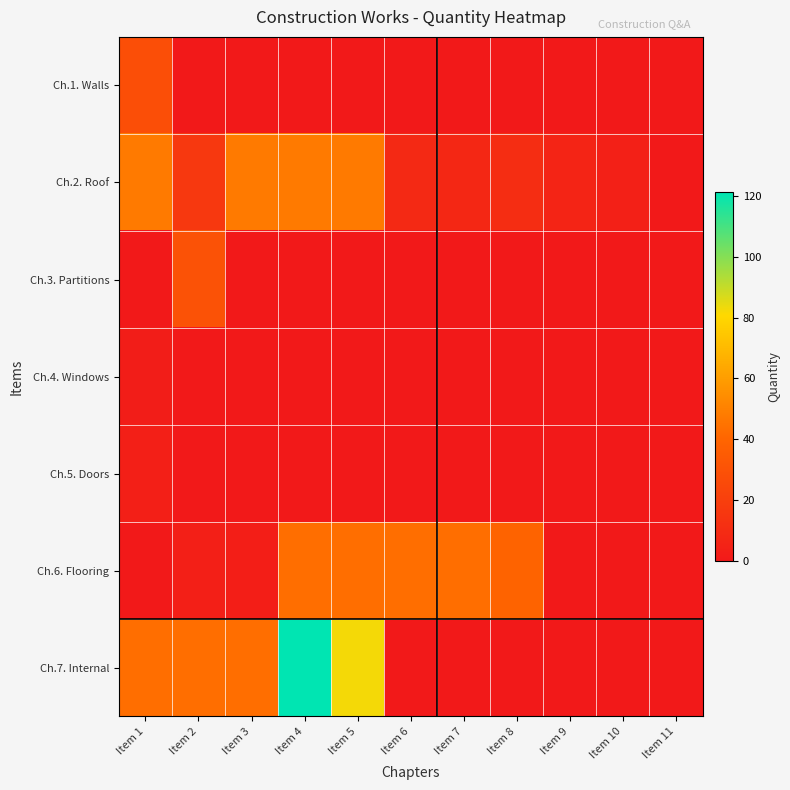

Which has a higher value, Item 4 or Item 7?

Item 4